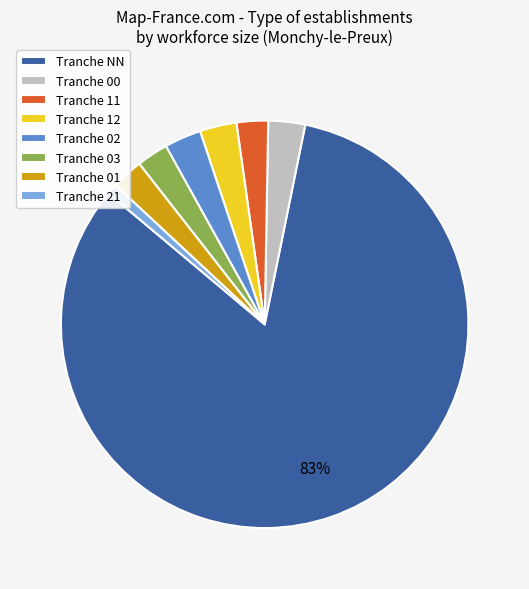

True or false: Tranche 03 accounts for 3% of the total.

True